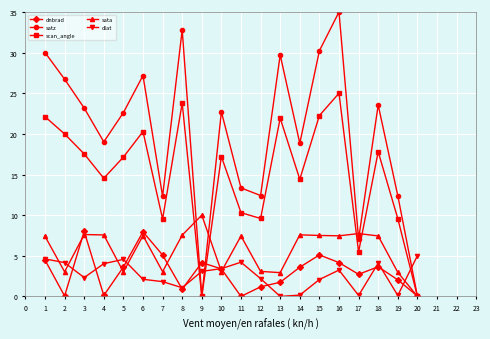

After their last crossing, which series has the higher values: dlat or satz?

dlat